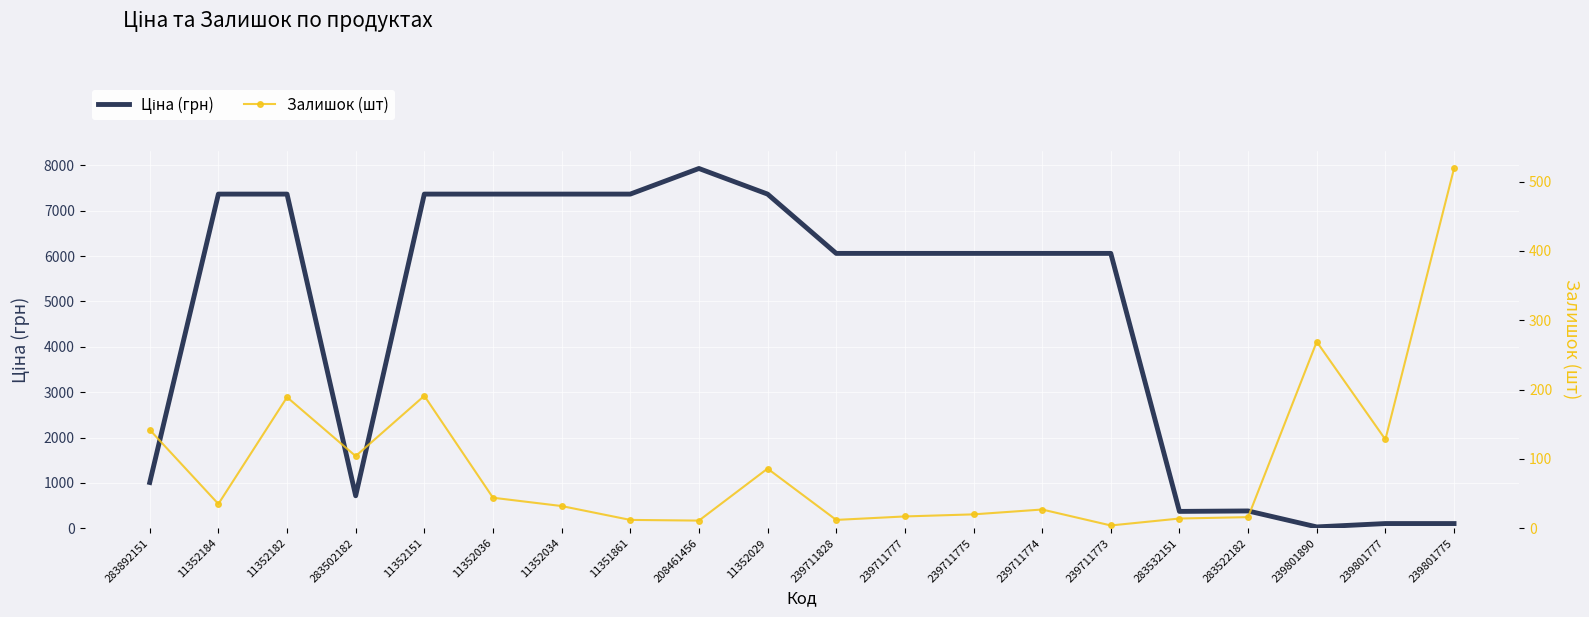

What is the label of the 2nd point from the right?

239801777